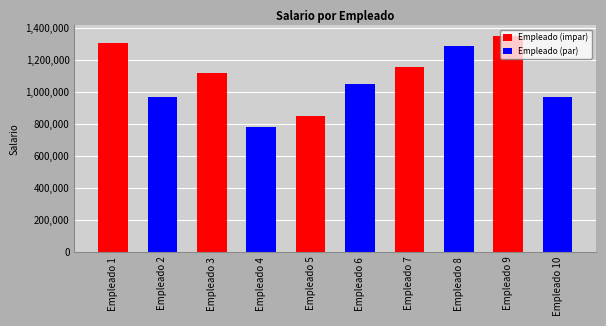

Where is the data nearest to the value 1065000?

Empleado 6